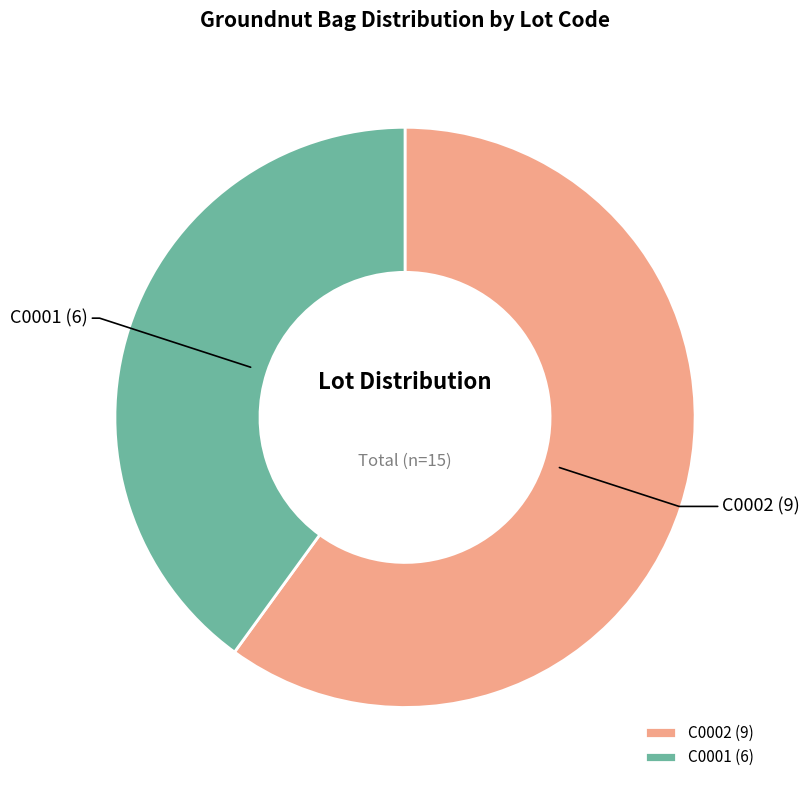

The C0002 slice represents 60% of the pie. True or false?

True